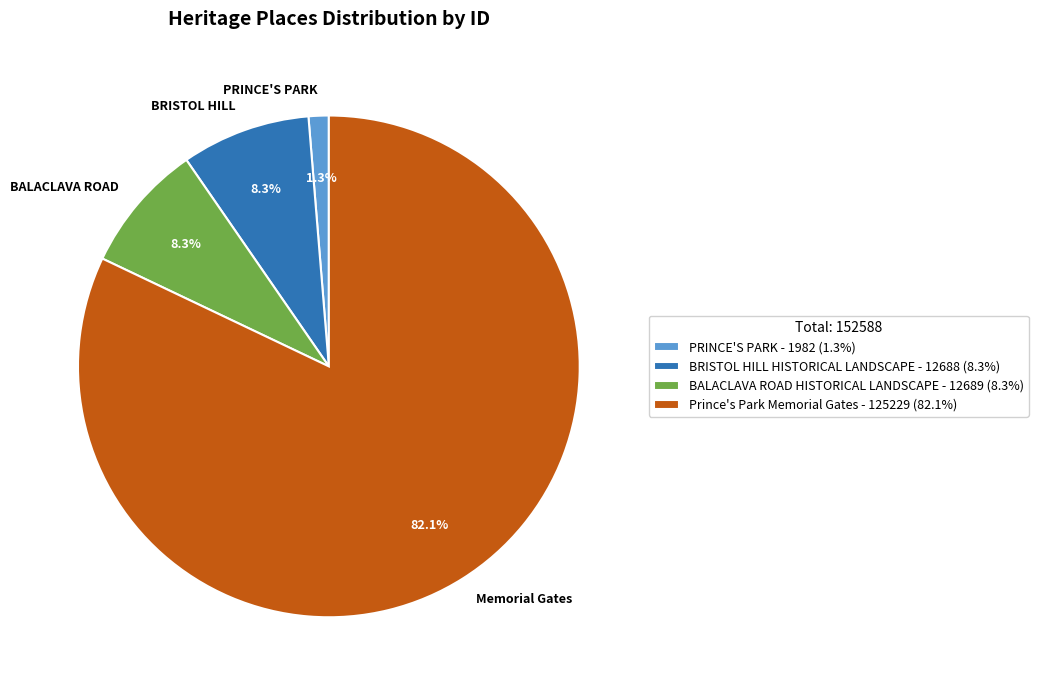

Which slice is the smallest?

PRINCE'S PARK